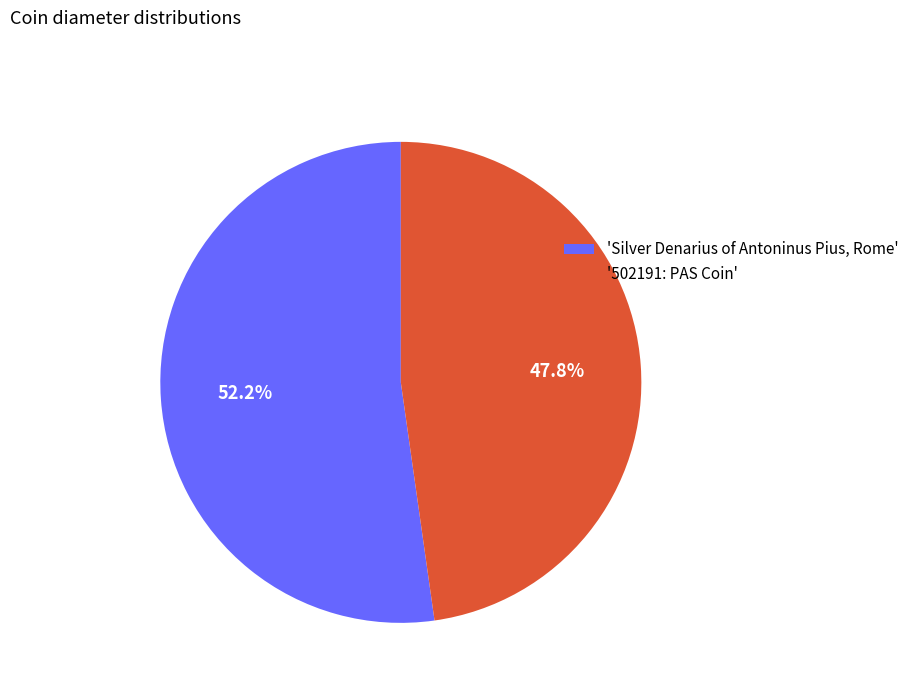

Approximately how many times larger is the value at 'Silver Denarius of Antoninus Pius, Rome' compared to '502191: PAS Coin'?

1.1